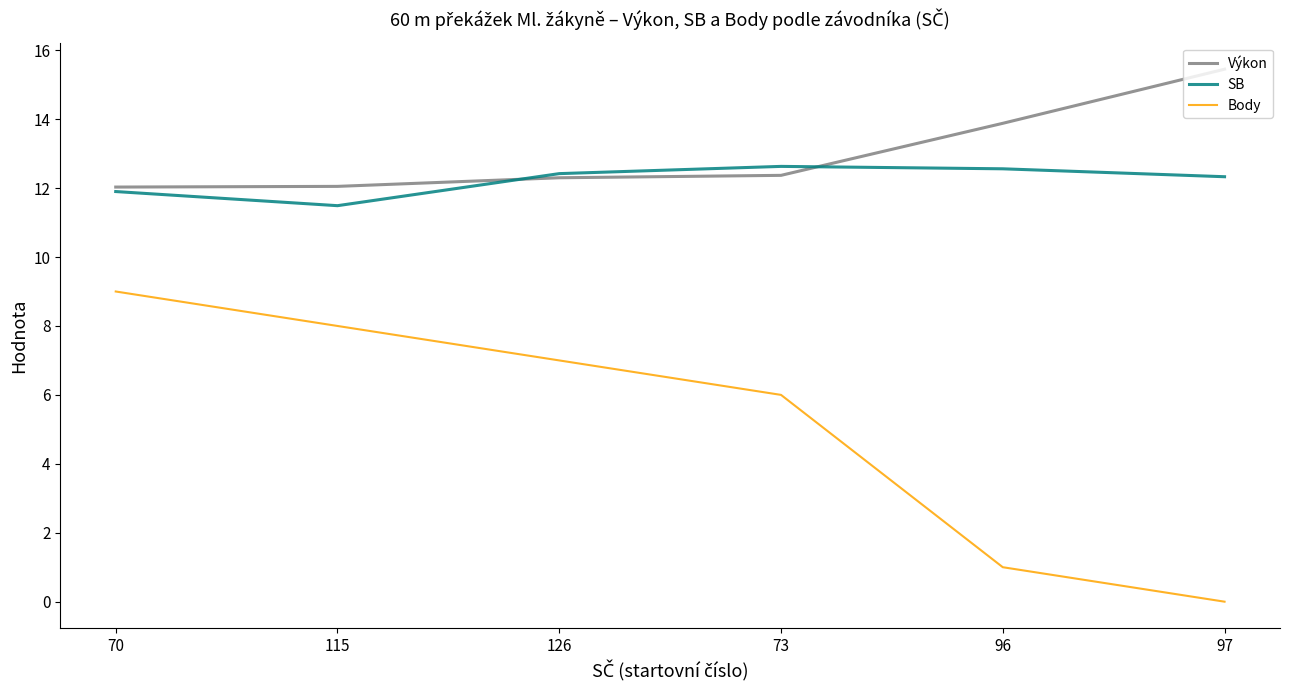

True or false: Výkon and Body intersect in this chart.

False